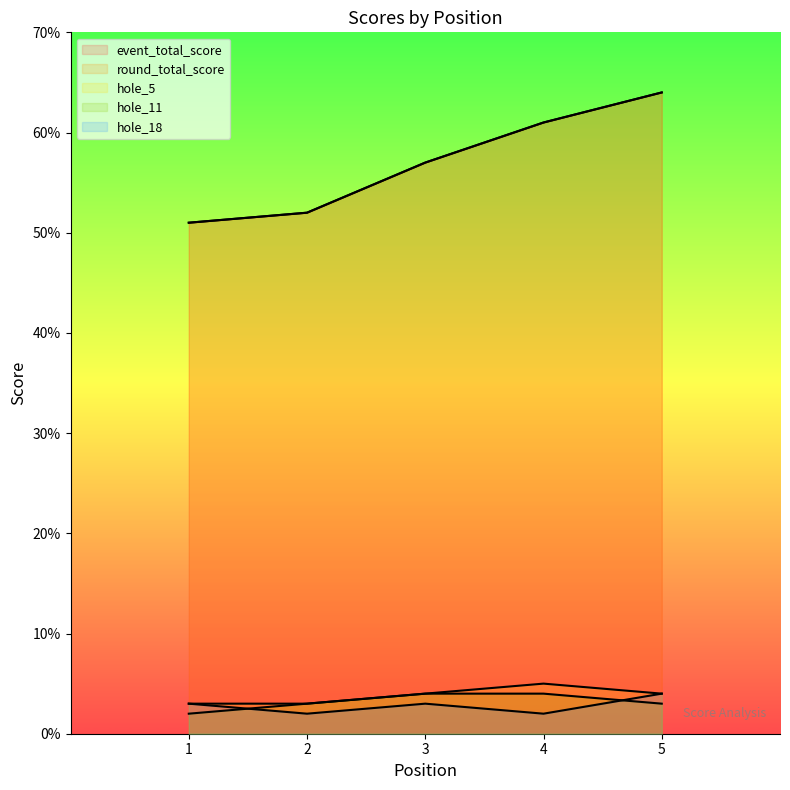

True or false: event_total_score and hole_11 cross at least once.

False